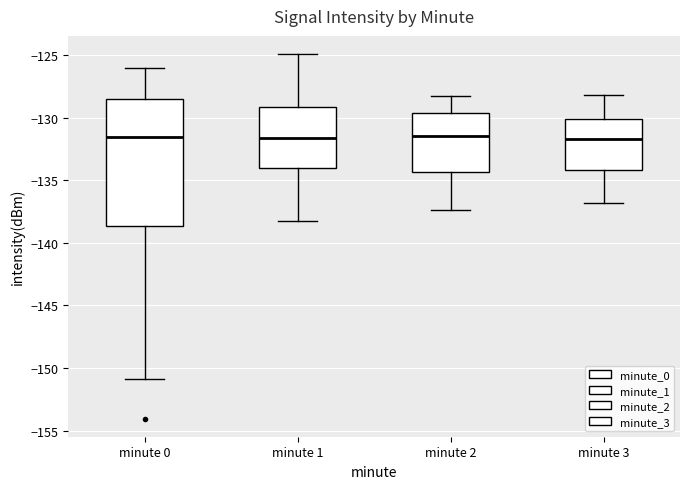

Comparing the boxes themselves (not the whiskers), which one is the tallest?

minute 0